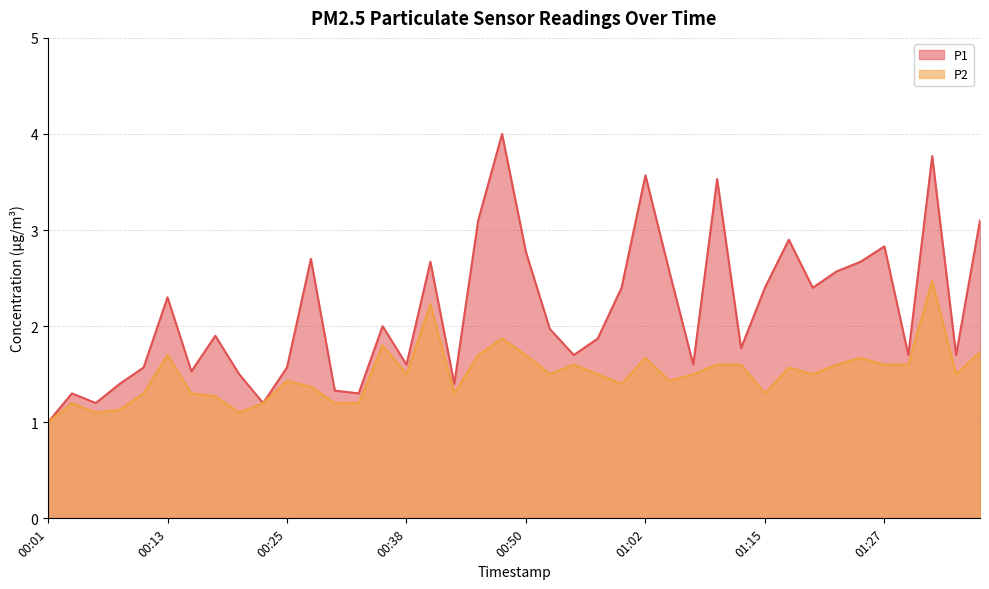

Reading left to right, list all the values displayed in this chart.

P1: 00:01=1.0	00:03=1.3	00:06=1.2	00:08=1.4	00:10=1.6	00:13=2.3	00:15=1.5	00:18=1.9	00:20=1.5	00:23=1.2	00:25=1.6	00:28=2.7	00:30=1.3	00:33=1.3	00:35=2.0	00:38=1.6	00:40=2.7	00:42=1.4	00:45=3.1	00:47=4.0	00:50=2.8	00:52=2.0	00:55=1.7	00:57=1.9	01:00=2.4	01:02=3.6	01:05=2.6	01:07=1.6	01:10=3.5	01:12=1.8	01:15=2.4	01:17=2.9	01:20=2.4	01:22=2.6	01:25=2.7	01:27=2.8	01:30=1.7	01:32=3.8	01:35=1.7	01:37=3.1
P2: 00:01=1.0	00:03=1.2	00:06=1.1	00:08=1.1	00:10=1.3	00:13=1.7	00:15=1.3	00:18=1.3	00:20=1.1	00:23=1.2	00:25=1.4	00:28=1.4	00:30=1.2	00:33=1.2	00:35=1.8	00:38=1.5	00:40=2.2	00:42=1.3	00:45=1.7	00:47=1.9	00:50=1.7	00:52=1.5	00:55=1.6	00:57=1.5	01:00=1.4	01:02=1.7	01:05=1.4	01:07=1.5	01:10=1.6	01:12=1.6	01:15=1.3	01:17=1.6	01:20=1.5	01:22=1.6	01:25=1.7	01:27=1.6	01:30=1.6	01:32=2.5	01:35=1.5	01:37=1.7